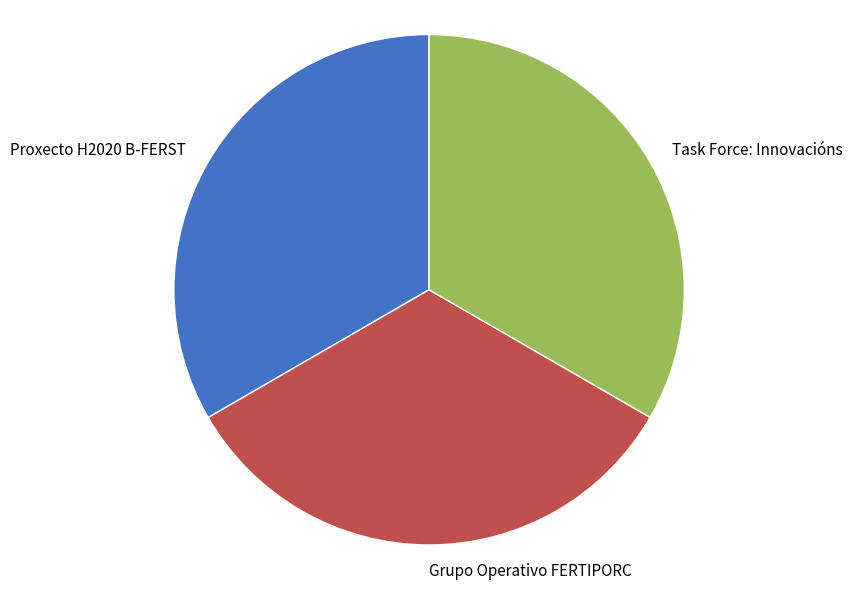

Combined, do Task Force: Innovacións and Grupo Operativo FERTIPORC account for over 50%?

Yes